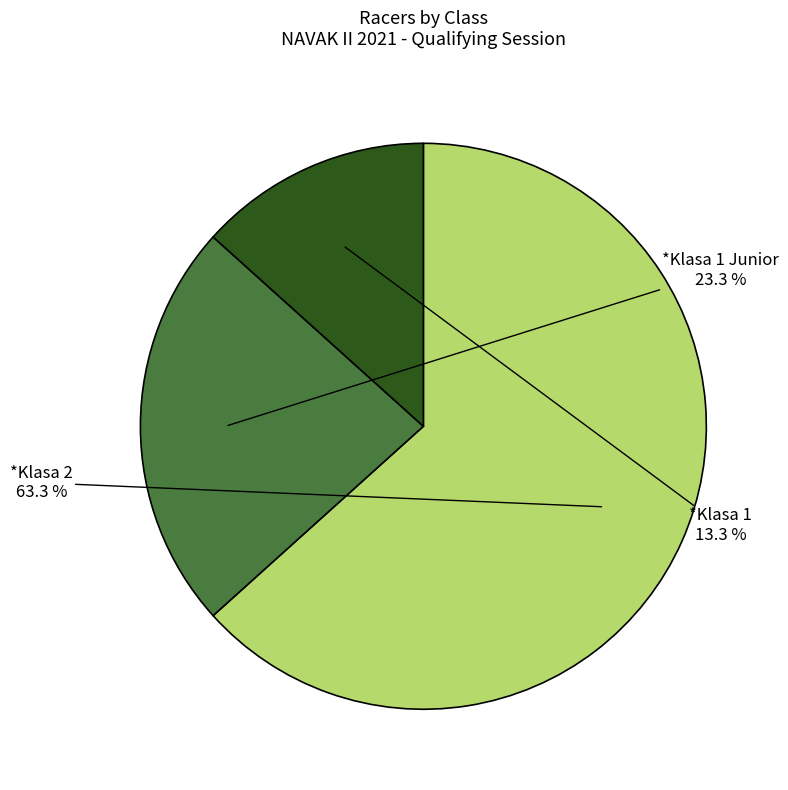

Which slice is the smallest?

*Klasa 1